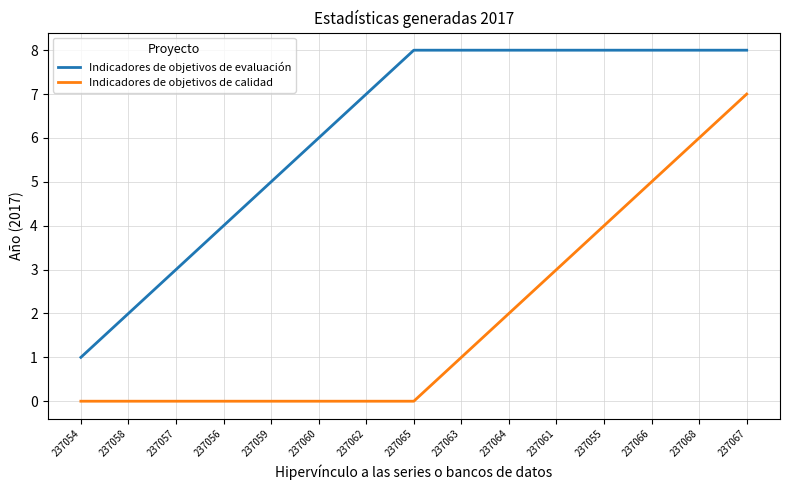

What is the difference between the maximum and minimum values in the Indicadores de objetivos de calidad series?

7